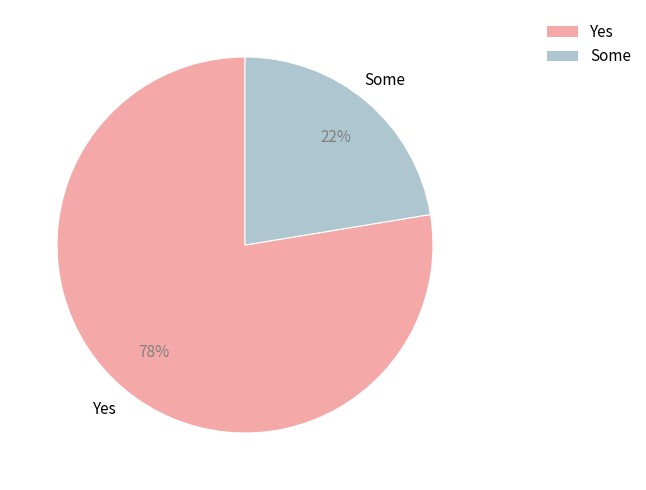

To the nearest percent, what is the average slice percentage?

50%